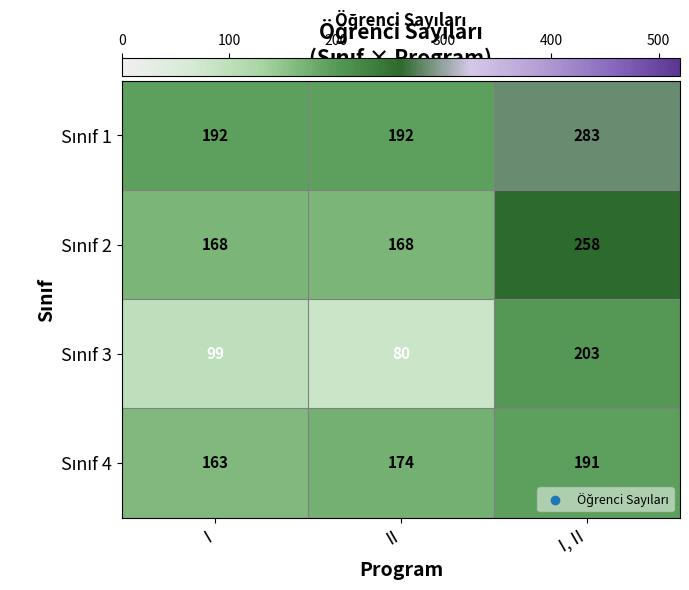

What is the total value across all series at II?

614